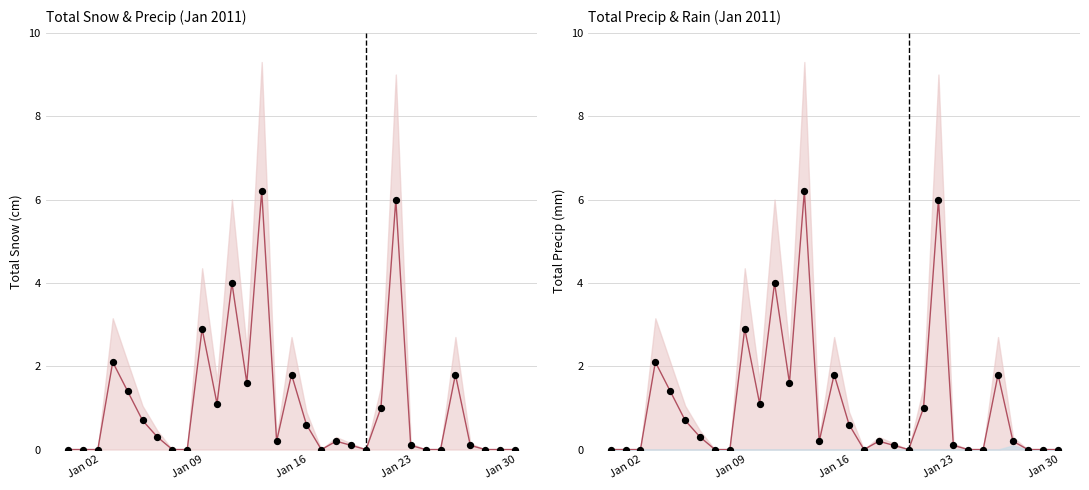

At how many categories does at least one series exceed 5?

2